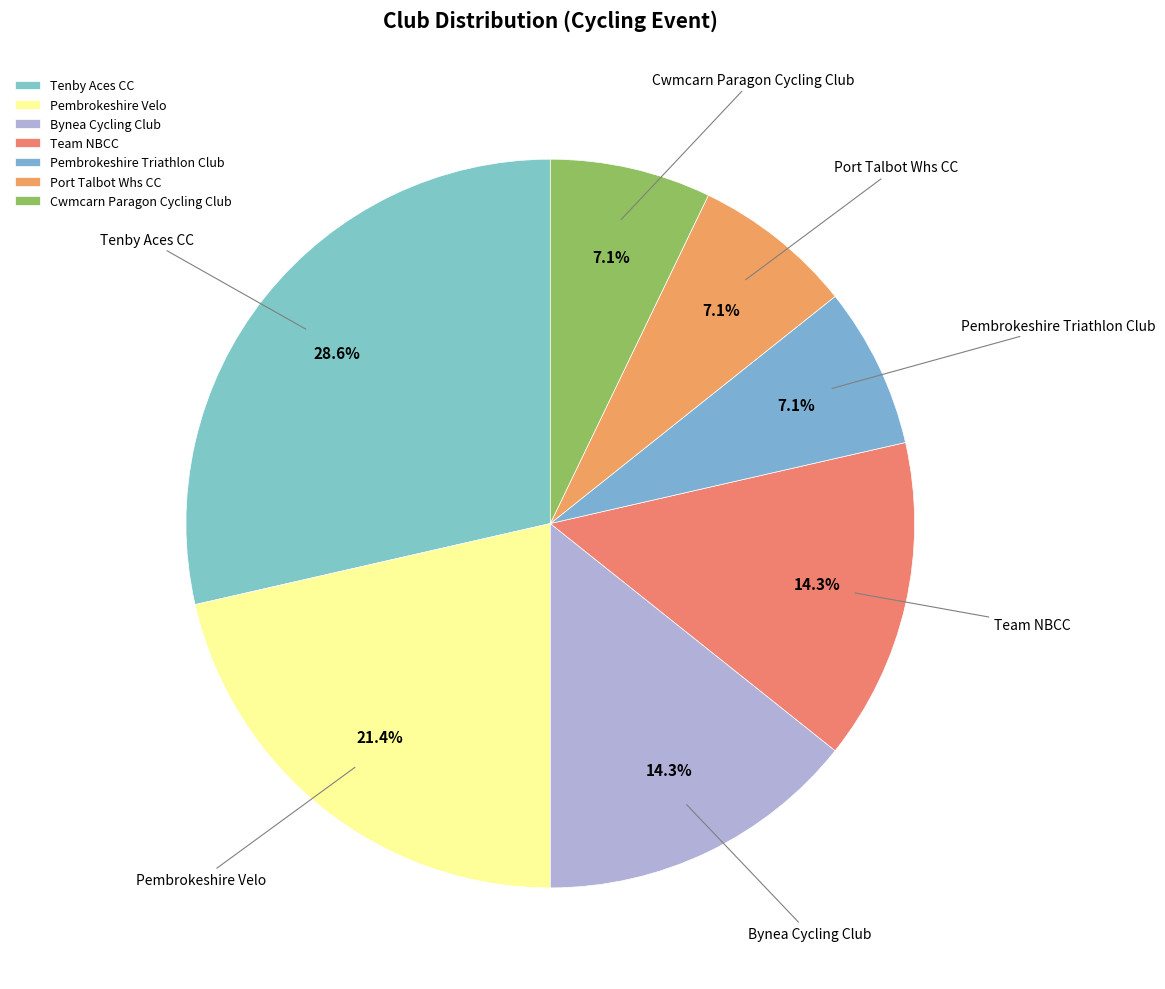

Combined, do Pembrokeshire Triathlon Club and Pembrokeshire Velo account for over 50%?

No